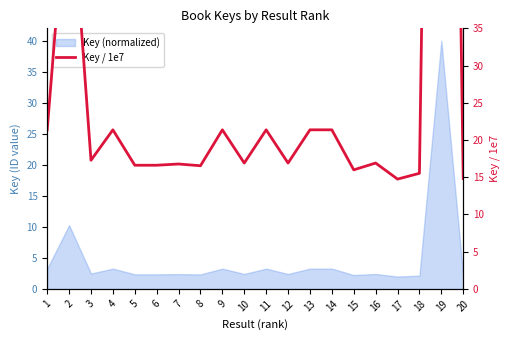

What is the greatest value displayed?

211.7